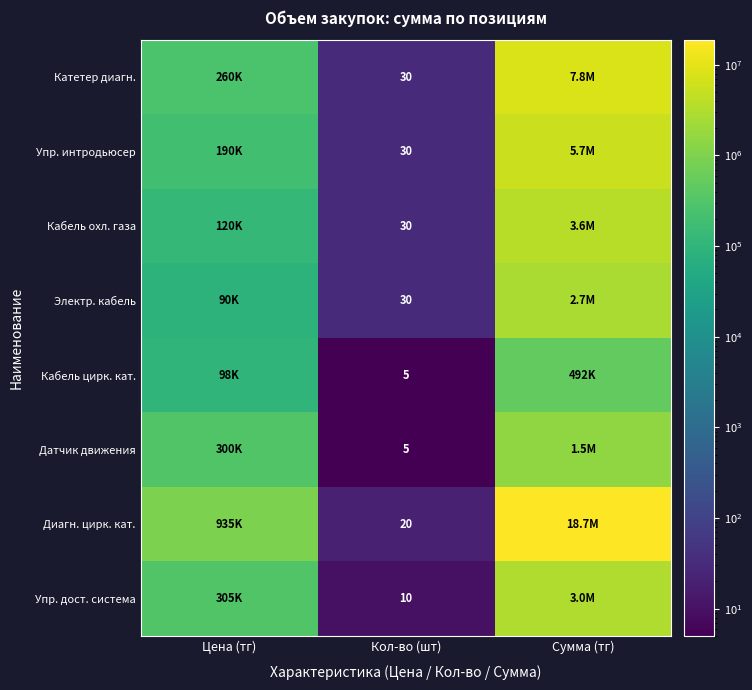

The Диагн. цирк. кат. series shows 20 at Кол-во (шт). True or false?

True